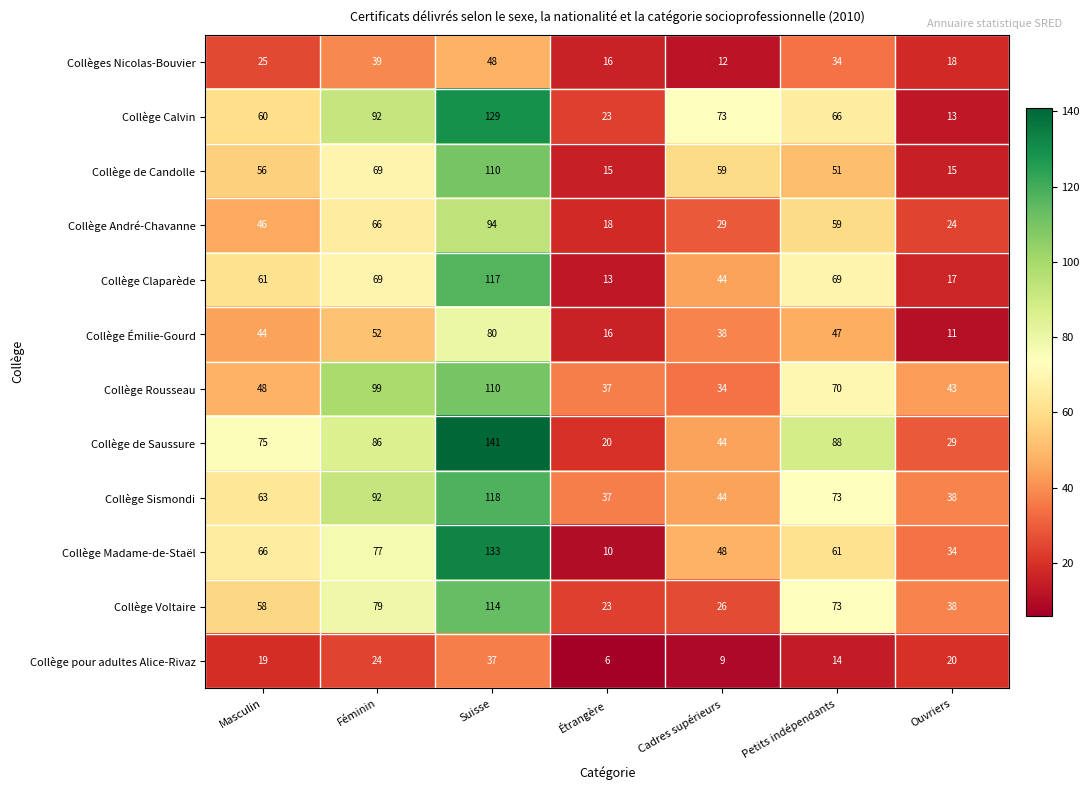

At which label is Collège Calvin closest to 71?

Cadres supérieurs